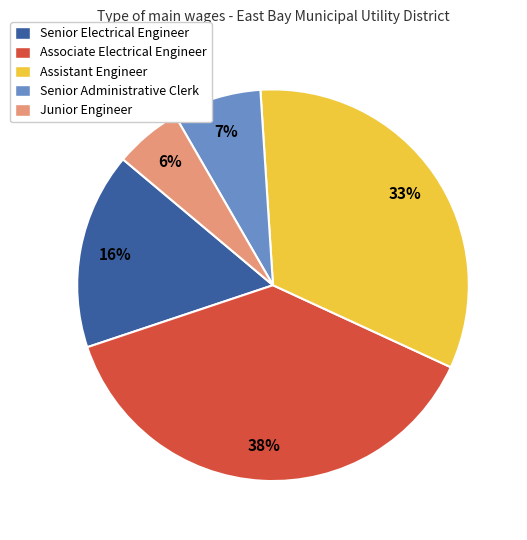

Does Associate Electrical Engineer represent more than half of the total?

No